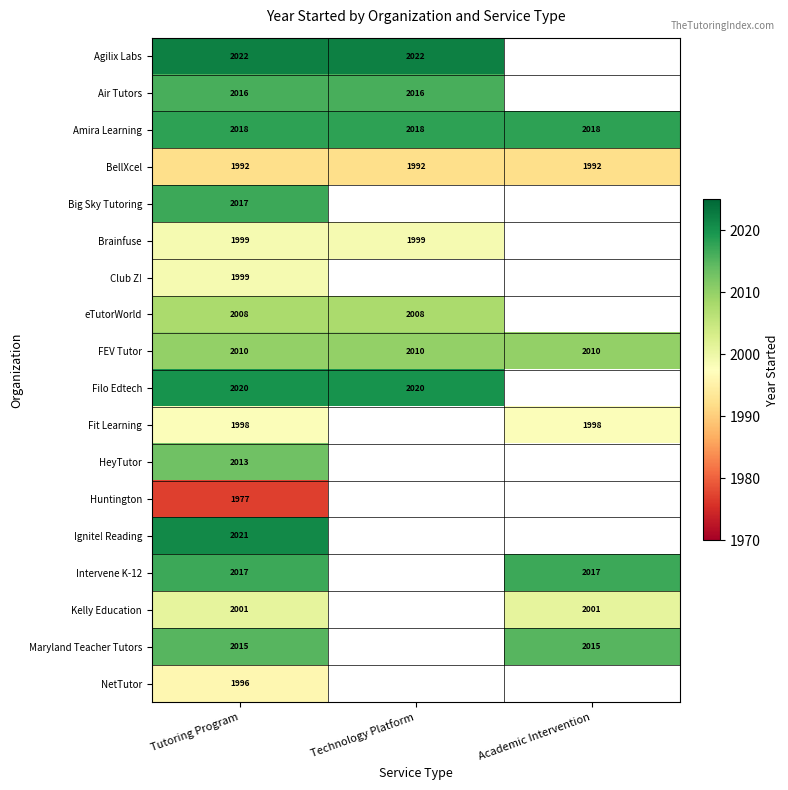

The value of Huntington at Tutoring Program is 1977. True or false?

True